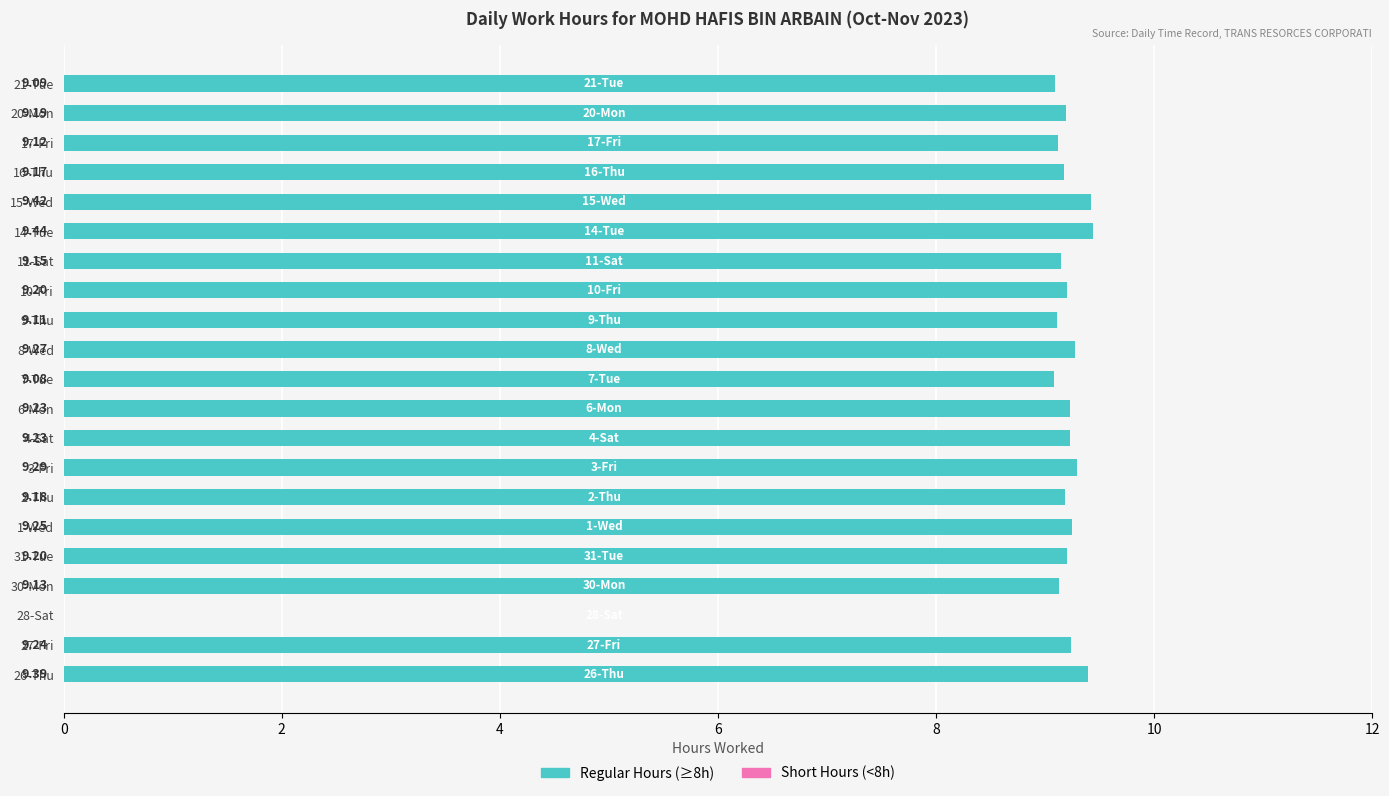

Between 15-Wed and 16-Thu, which is larger?

15-Wed